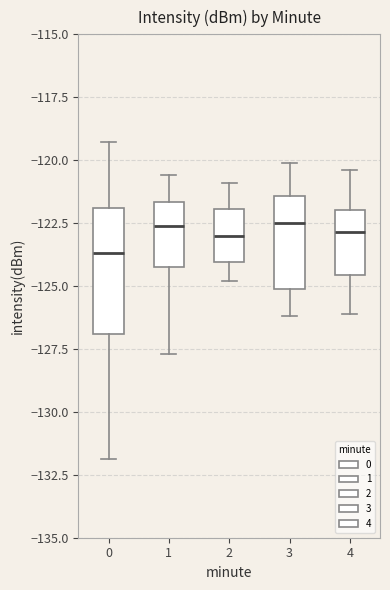

Where does the median line of the box at x = 4 sit on the y-axis? The values are not printed on the chart, so give them approximately, as read against the axis.

-123.0